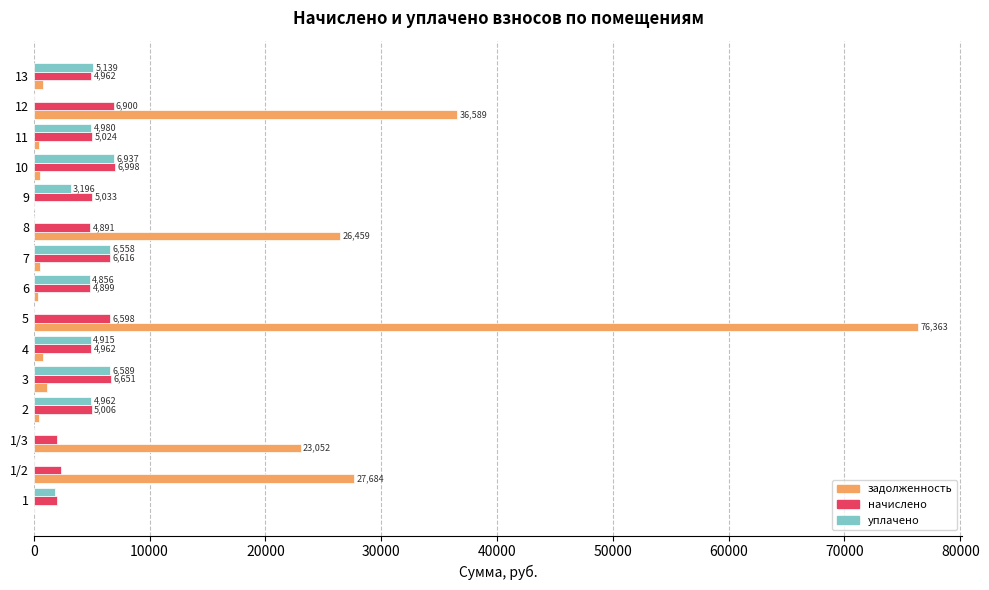

Which series changed the most between 7 and 8?

задолженность